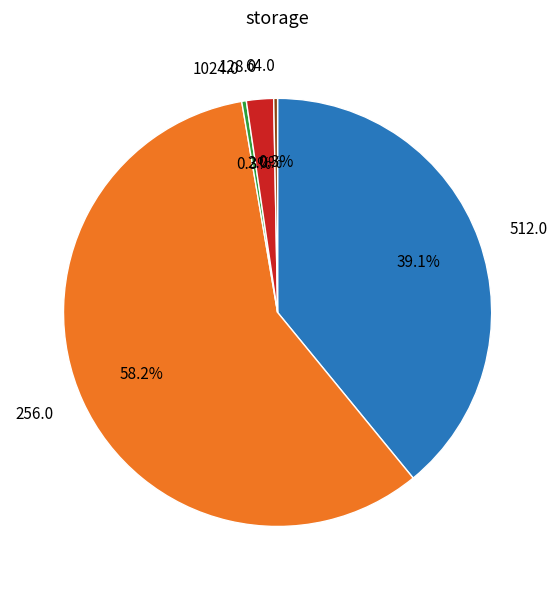

Which slice is the largest?

256.0